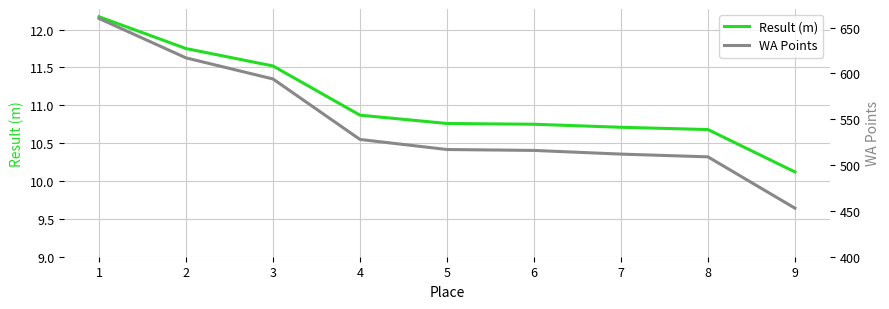

At which label is WA Points closest to 556?

4